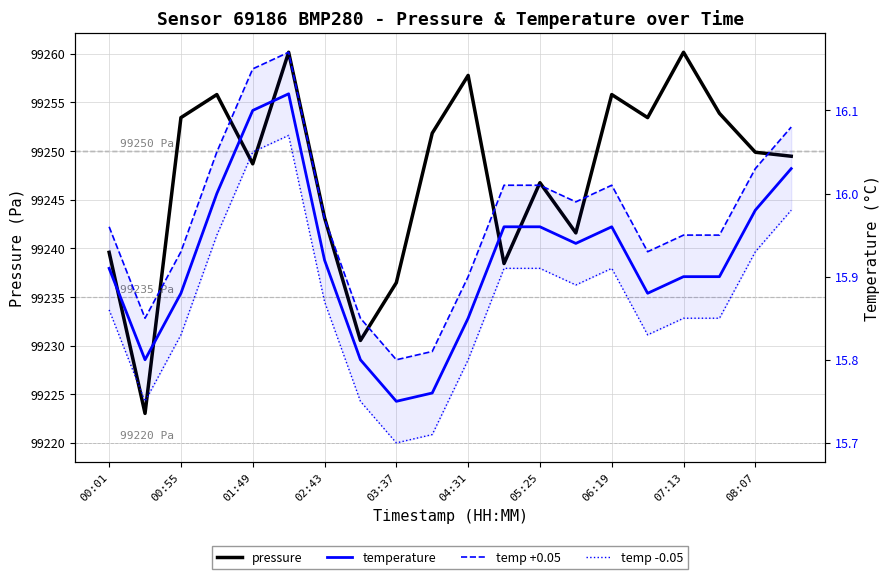

True or false: temp -0.05 and temp +0.05 cross at least once.

False